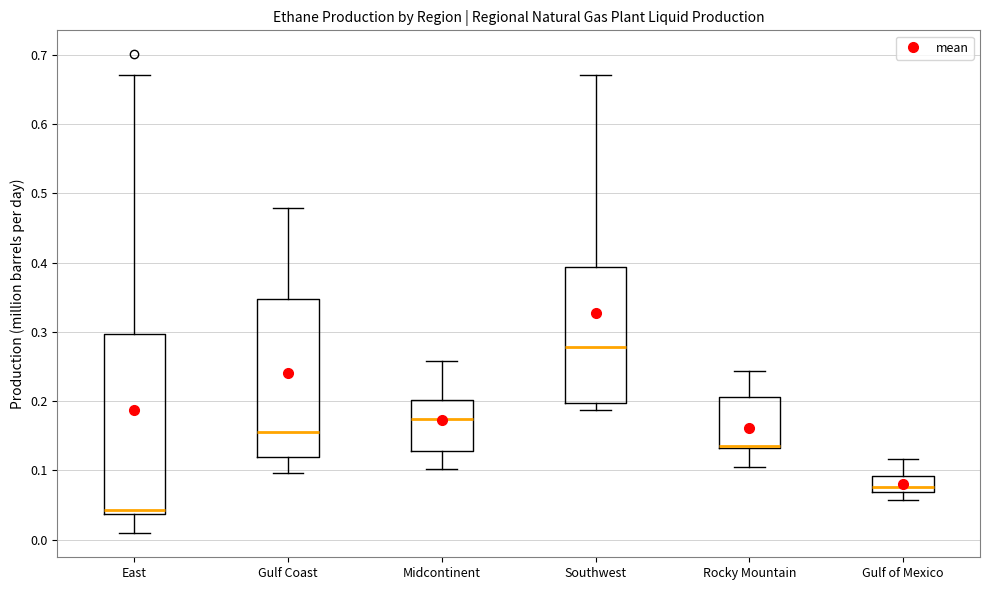

Where does the upper whisker of the box for Rocky Mountain end on the y-axis? The values are not printed on the chart, so give them approximately, as read against the axis.

0.24